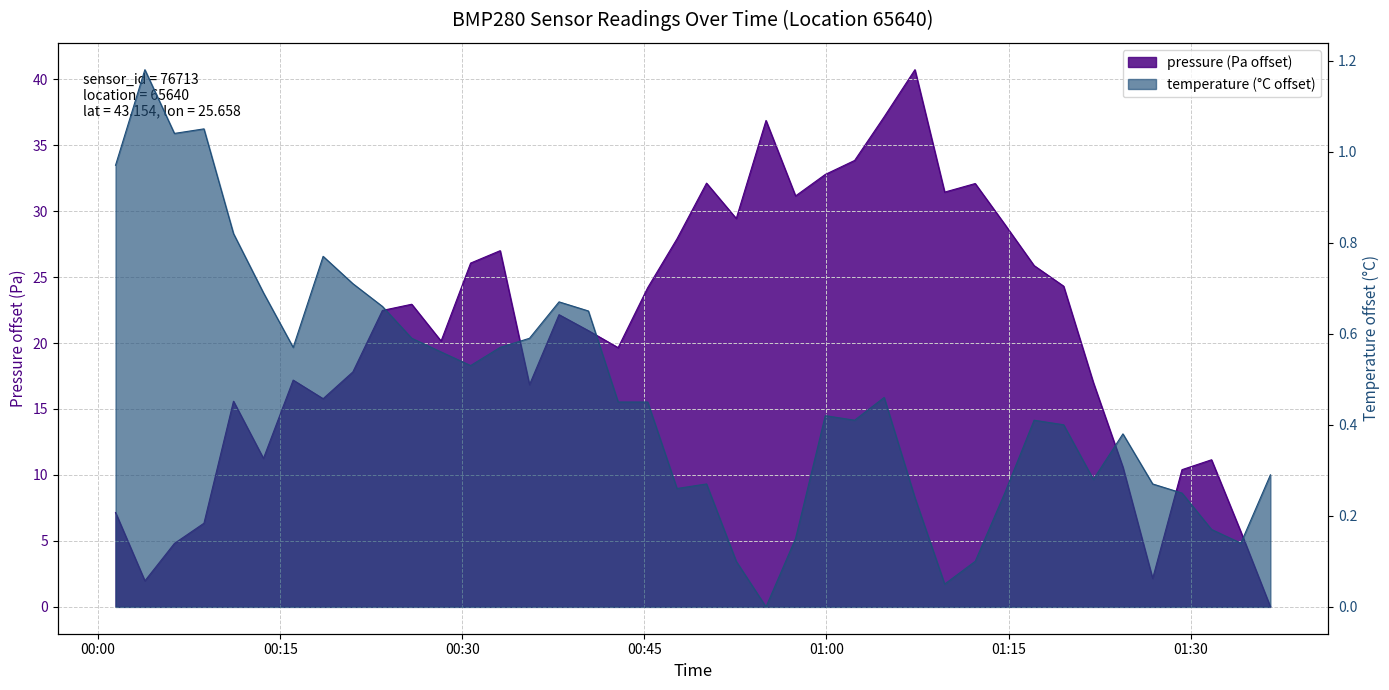

How many categories are shown in the chart?

40